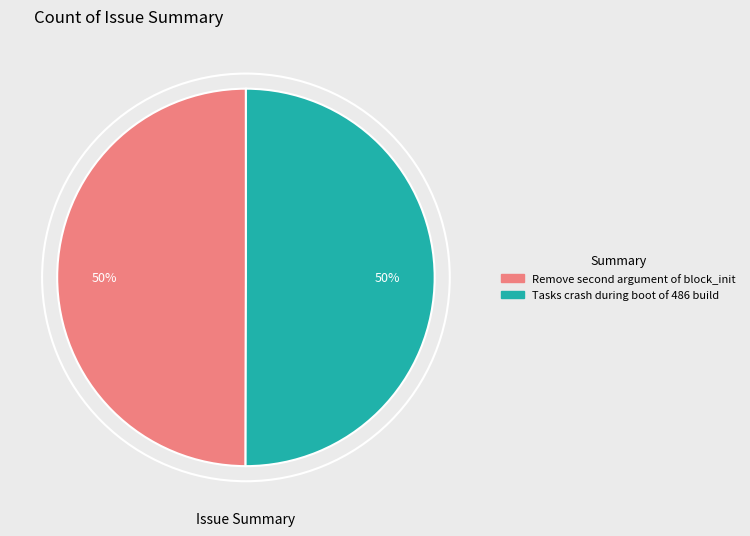

How many slices are in this pie chart?

2